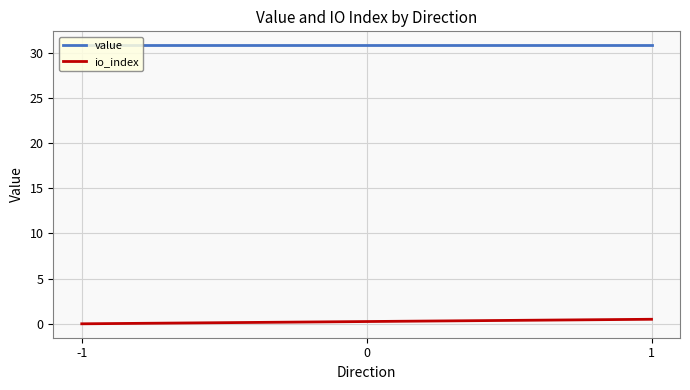

Which series has the largest total across all categories?

value